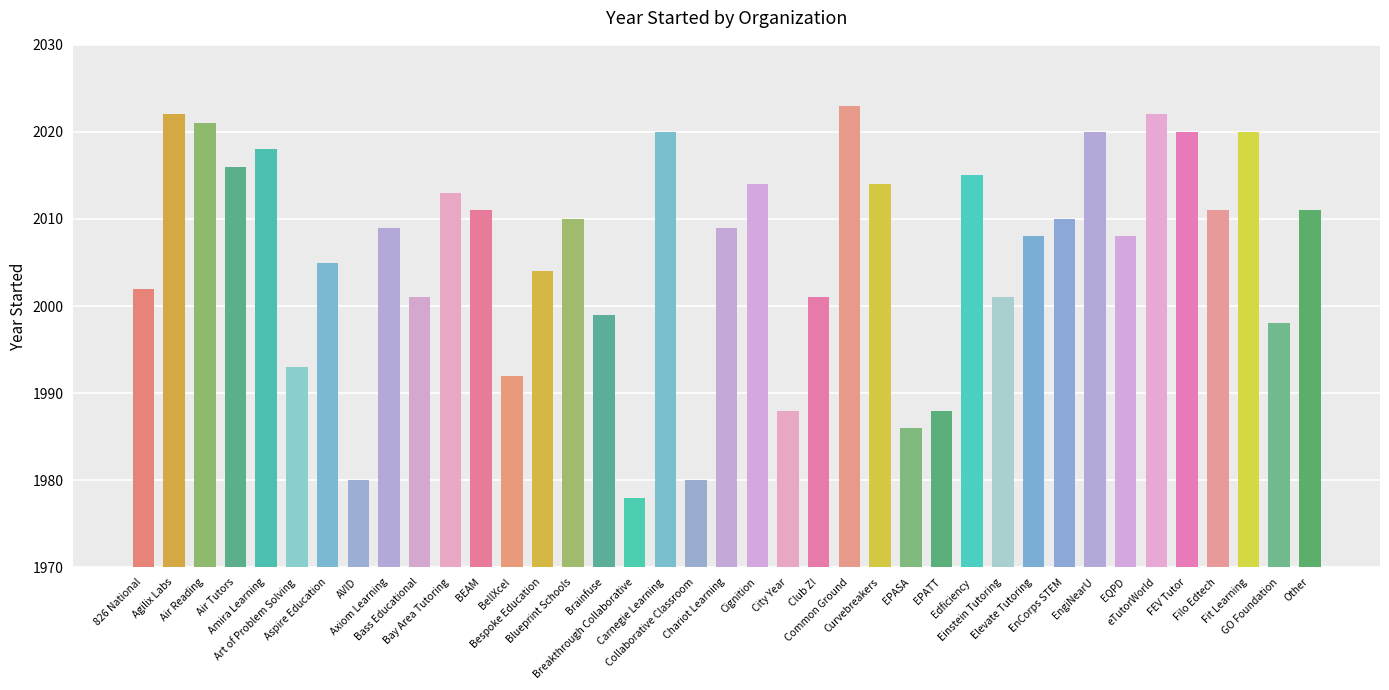

The value at Elevate Tutoring is 1304. True or false?

False